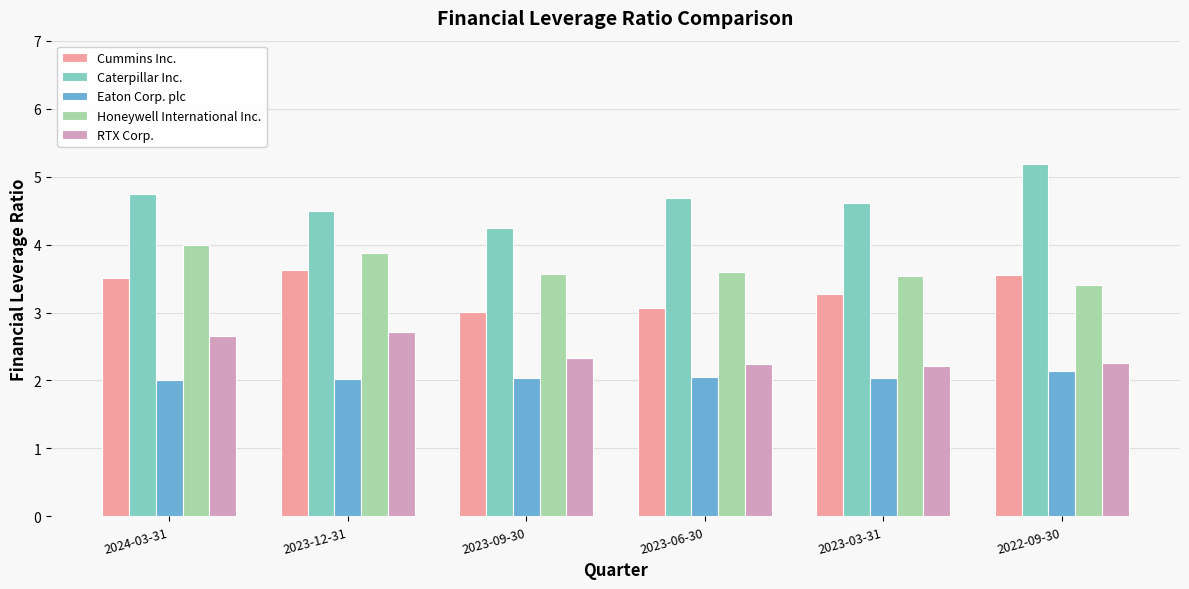

What is the sum of all Caterpillar Inc. values?

28.0